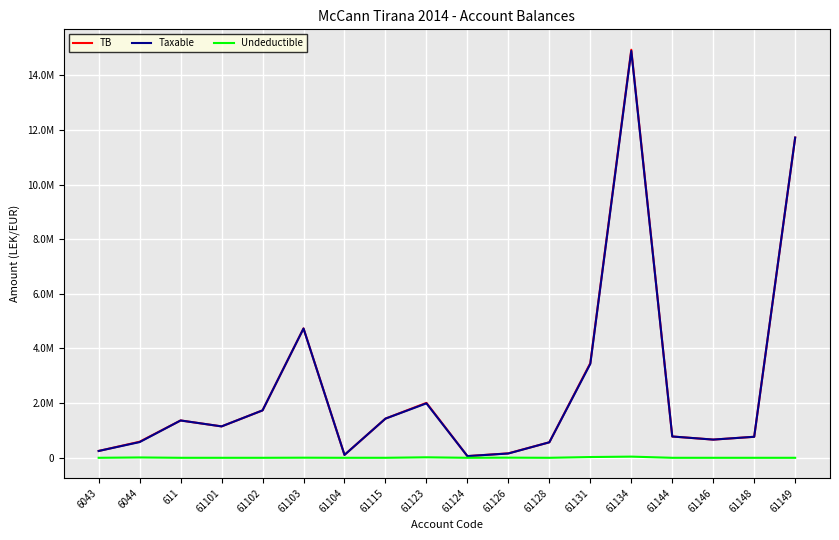

What are all the series names shown in the legend?

TB, Taxable, Undeductible